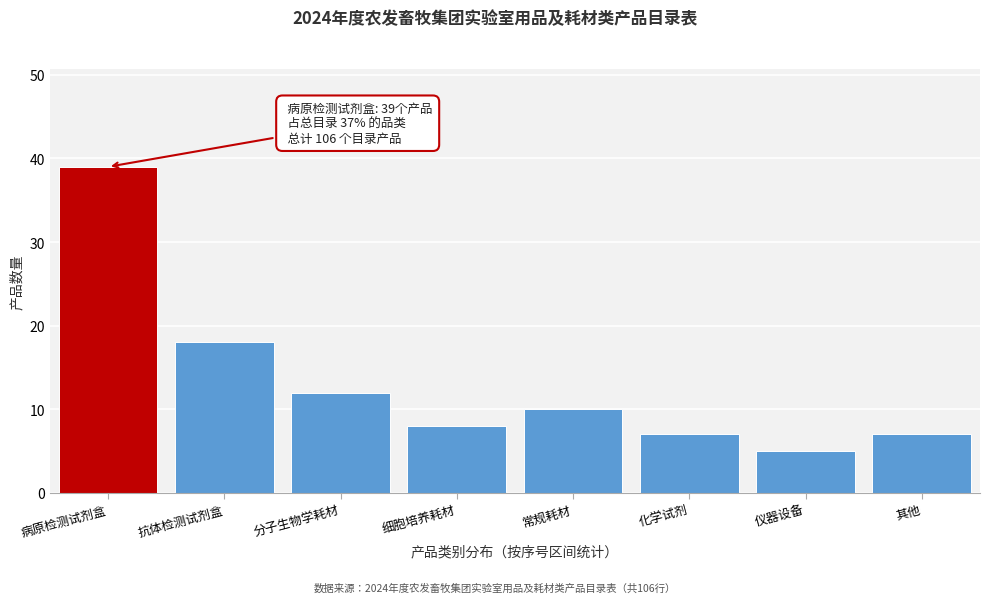

Reading right to left, extract all data points from this chart.

7	5	7	10	8	12	18	39